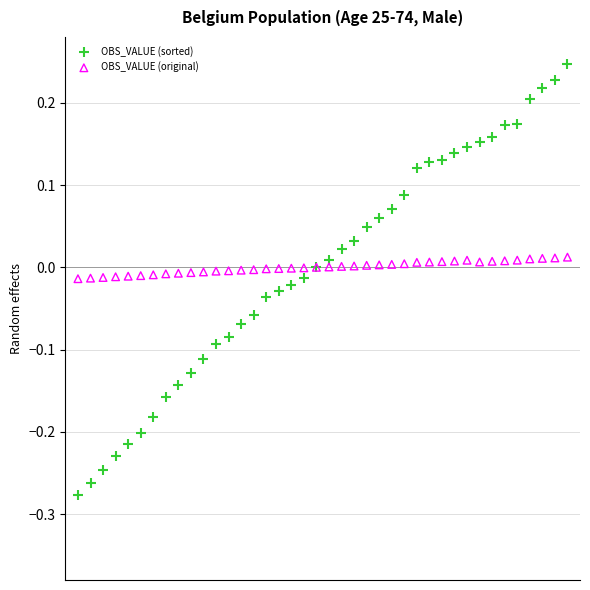

Which series contains the lowest Y value?

OBS_VALUE (sorted)